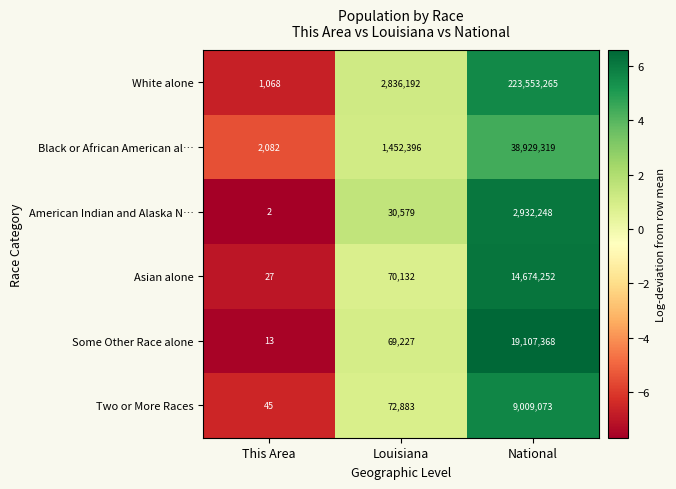

How many data points in Black or African American al… are less than 1452396?

1